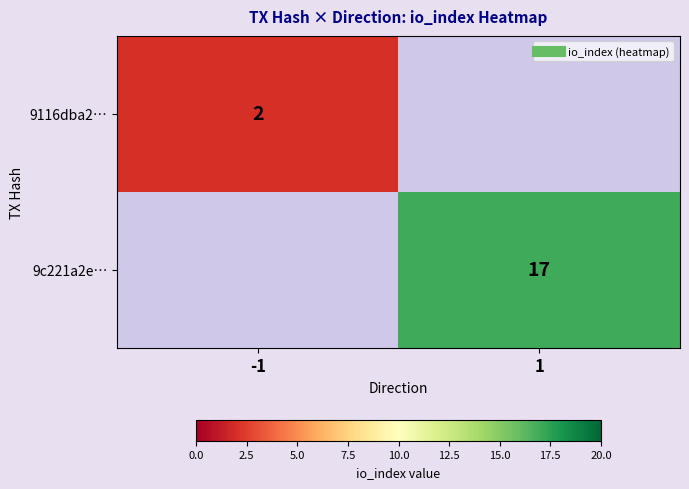

What is the minimum value shown in the chart?

2.0